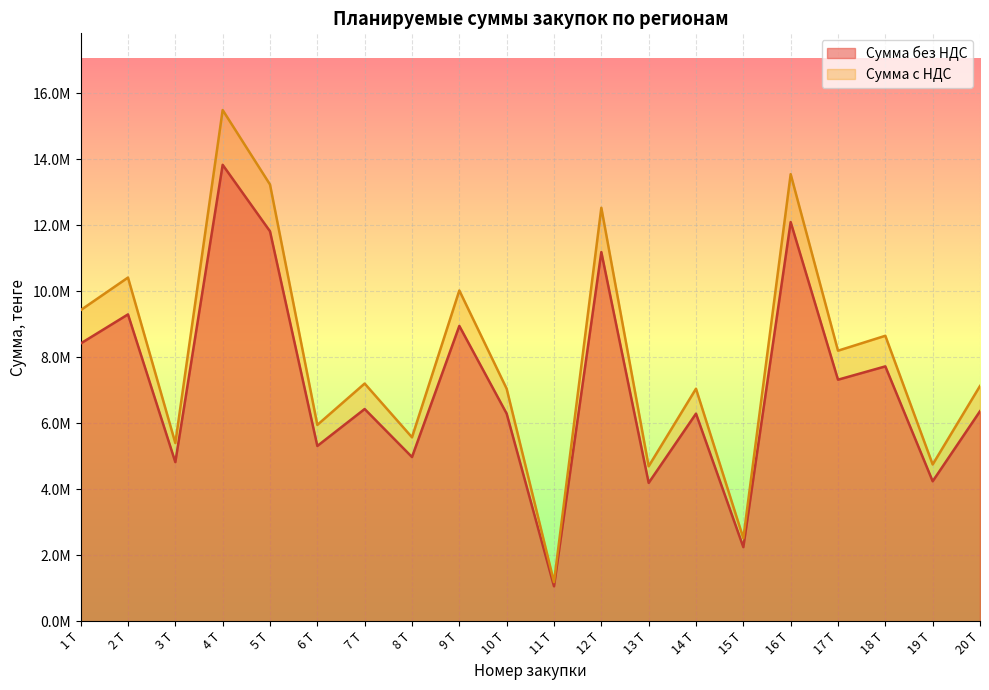

What value does the Сумма с НДС series have at 4 Т, to the nearest 100?

15485400